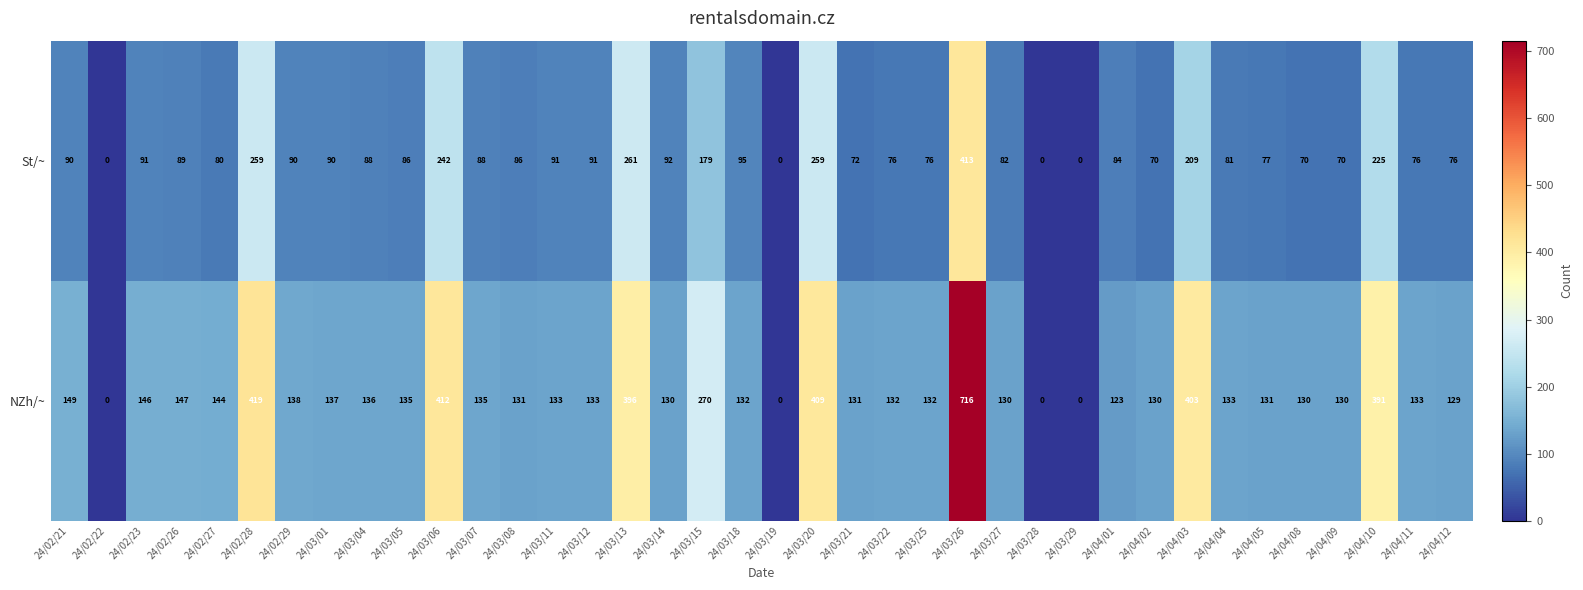

Where does the NZh/~ series first go above 133?

24/02/21